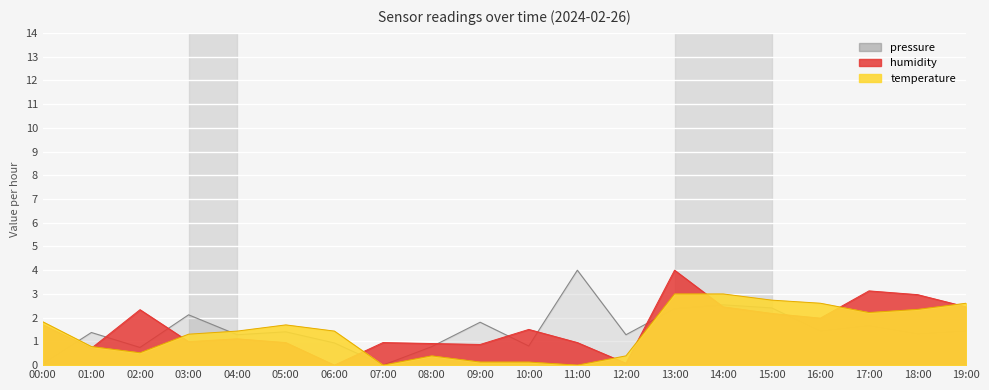

Reading left to right, list all the values displayed in this chart.

pressure: 0.1	1.4	0.7	2.1	1.3	1.4	0.9	0.0	0.8	1.8	0.8	4.0	1.3	2.4	2.5	2.4	1.4	1.7	1.3	1.4
temperature: 1.8	0.8	0.5	1.3	1.4	1.7	1.4	0.0	0.4	0.1	0.1	0.0	0.4	3.0	3.0	2.7	2.6	2.2	2.3	2.6
humidity: 1.7	0.7	2.3	1.0	1.1	1.0	0.0	1.0	0.9	0.9	1.5	1.0	0.1	4.0	2.5	2.2	2.0	3.1	3.0	2.5